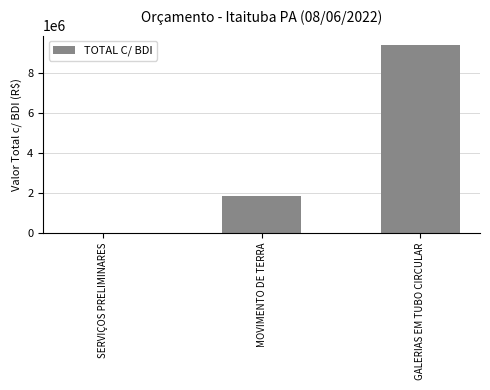

Between SERVIÇOS PRELIMINARES and GALERIAS EM TUBO CIRCULAR, which is larger?

GALERIAS EM TUBO CIRCULAR